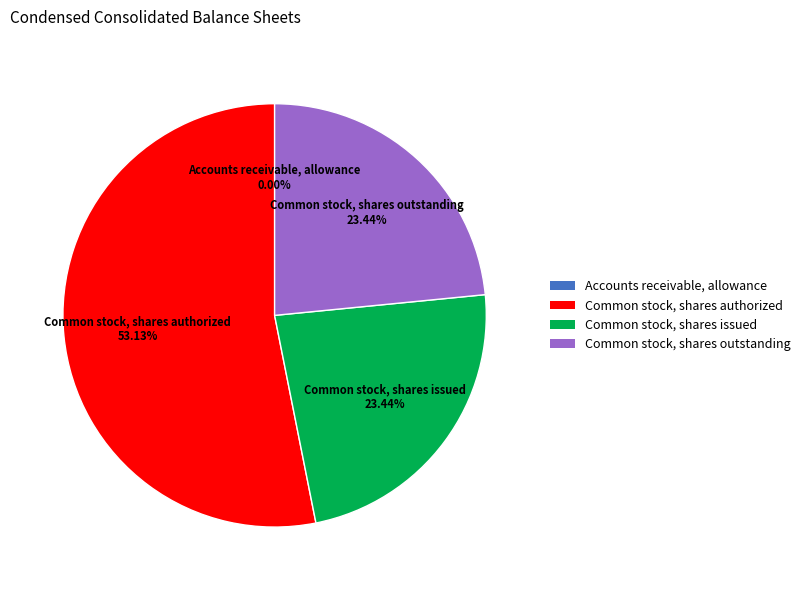

To the nearest percent, what is the difference between the largest and smallest slice percentages?

53%